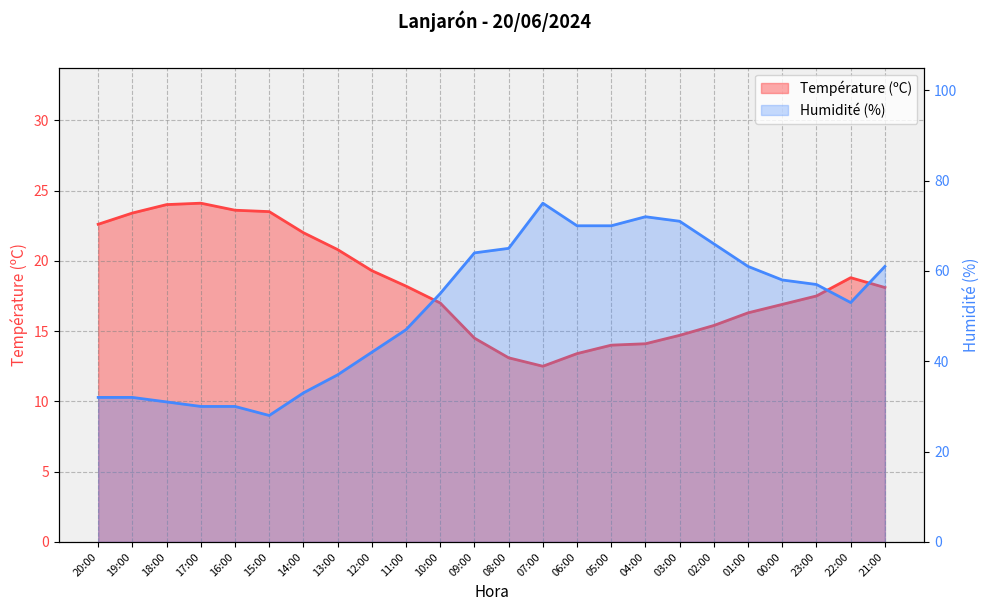

True or false: Température (ºC) has more than 2 points higher than both neighbors.

False